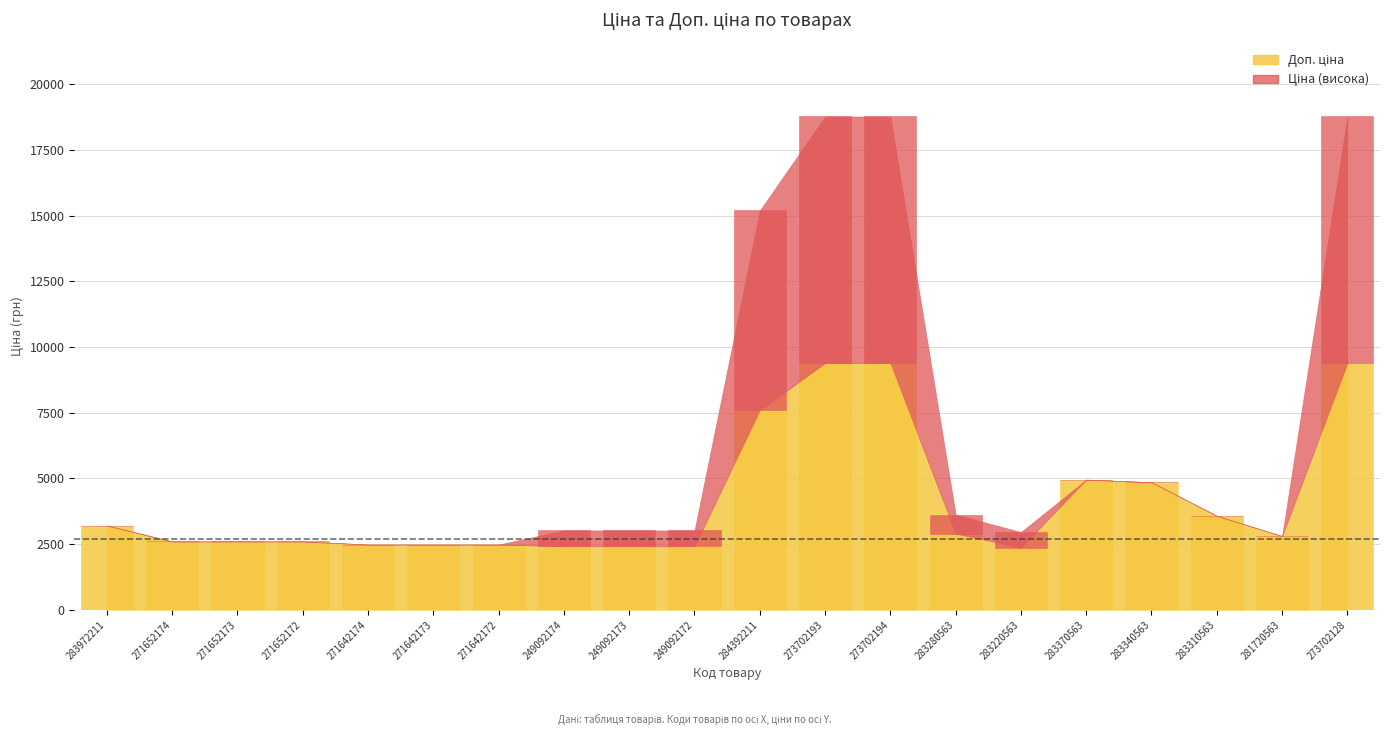

What is the difference between the maximum and second lowest values in the Доп. ціна series?

6969.1